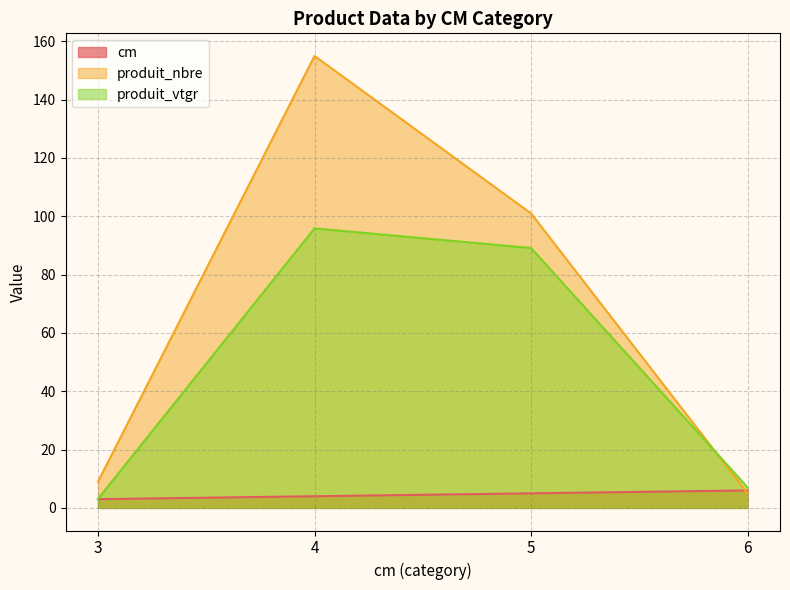

What are all the series names shown in the legend?

cm, produit_nbre, produit_vtgr